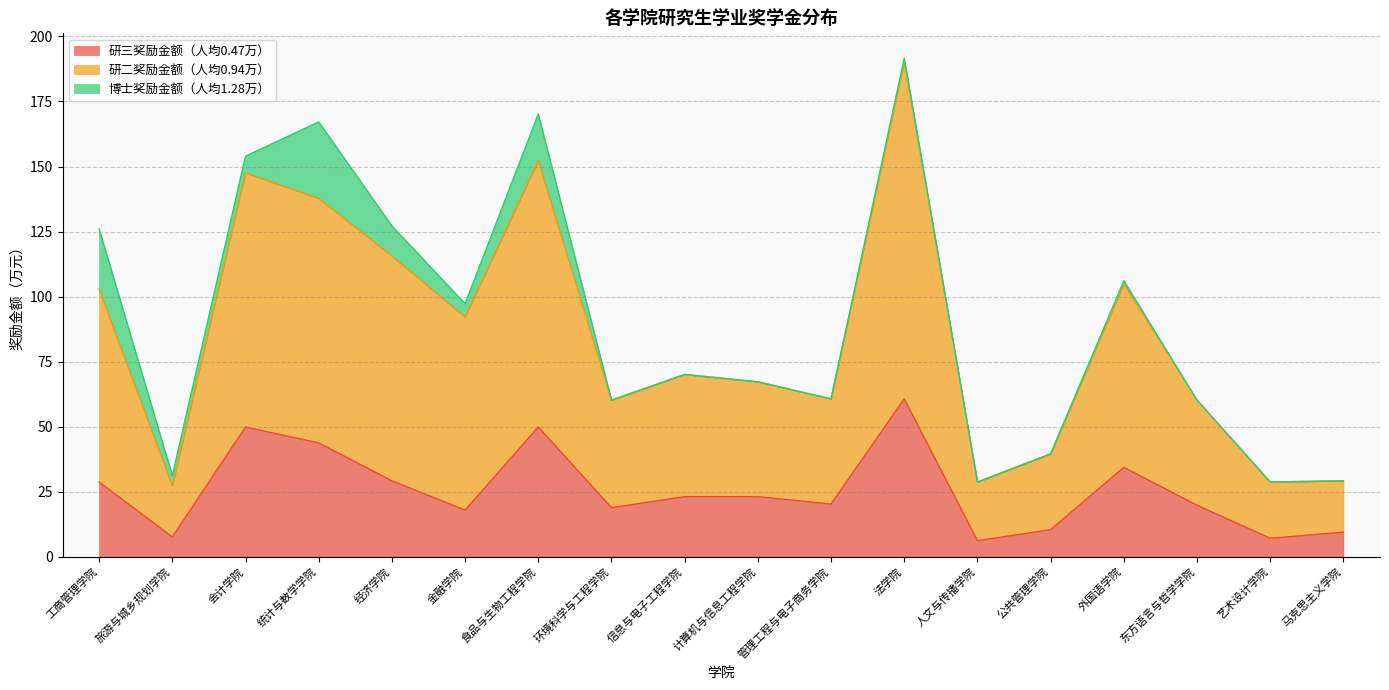

At which label does 研三奖励金额（人均0.47万） reach its minimum?

人文与传播学院